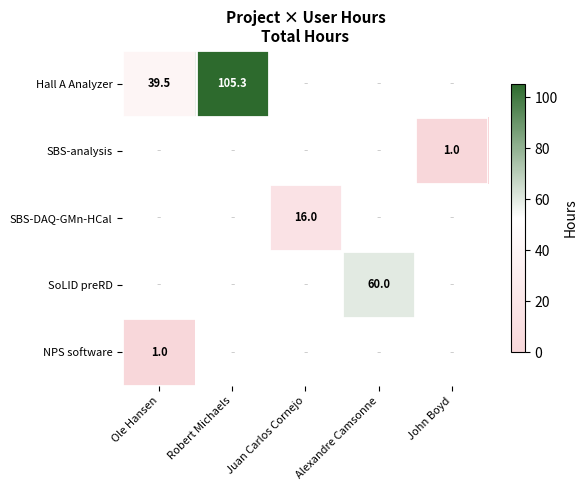

The value of Hall A Analyzer at Juan Carlos Cornejo is 0.0. True or false?

True